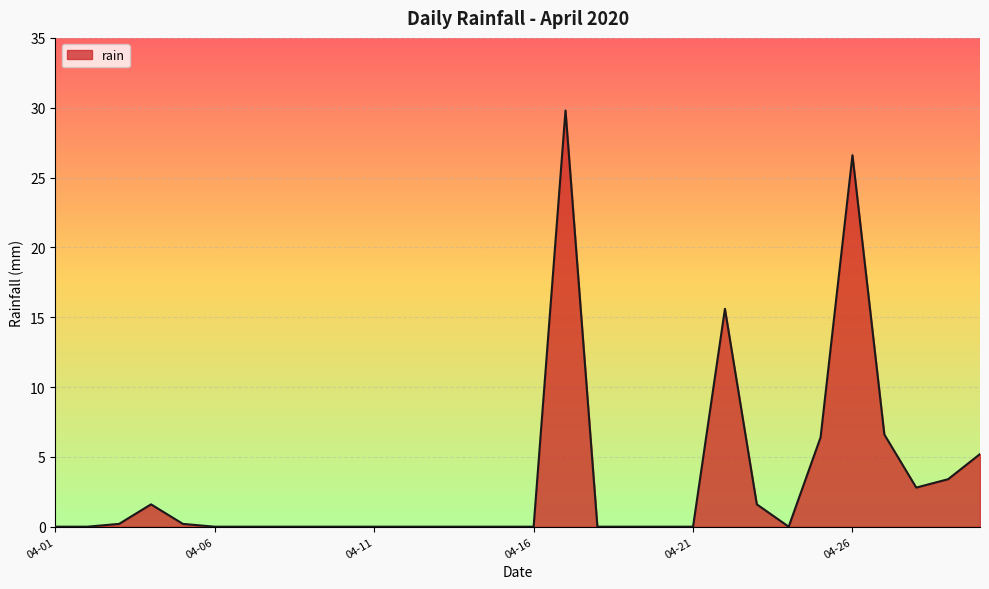

What is the greatest value displayed?

29.8